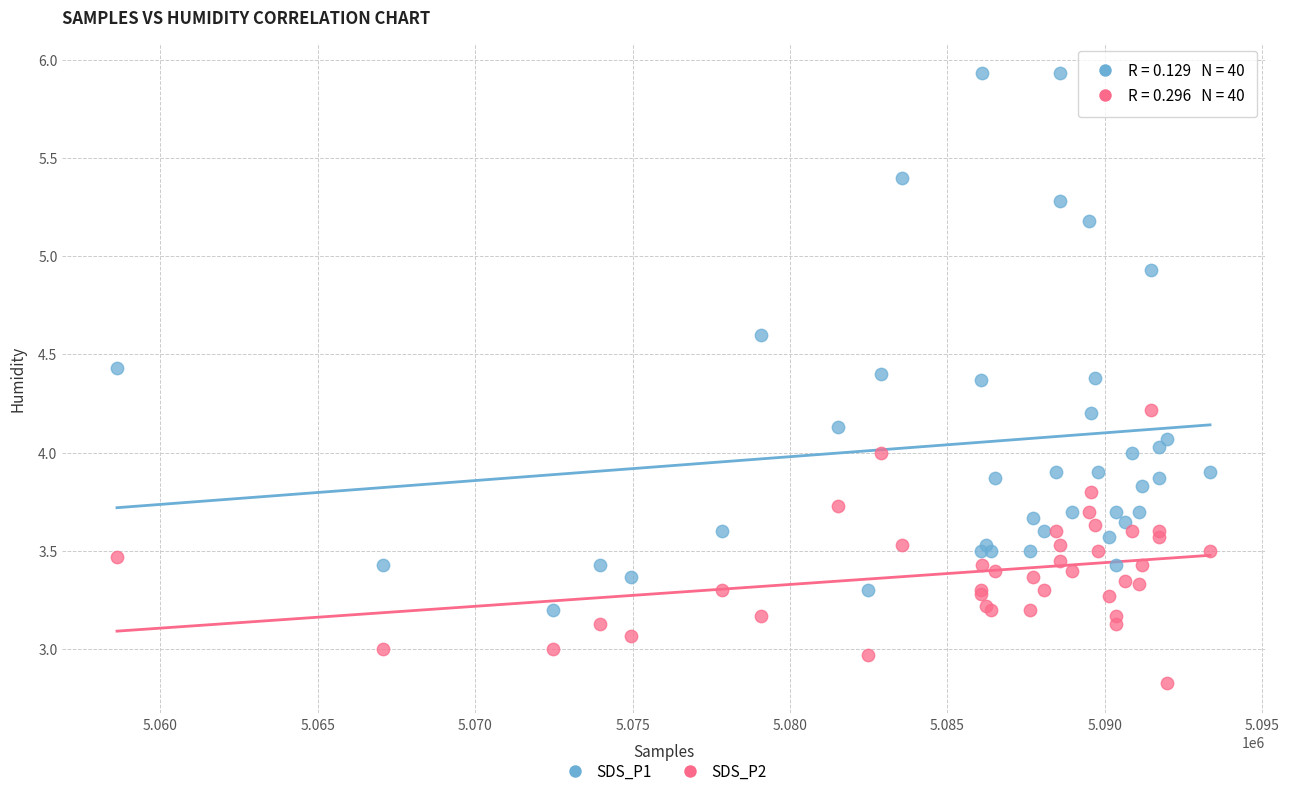

Which series contains the highest Y value?

SDS_P1